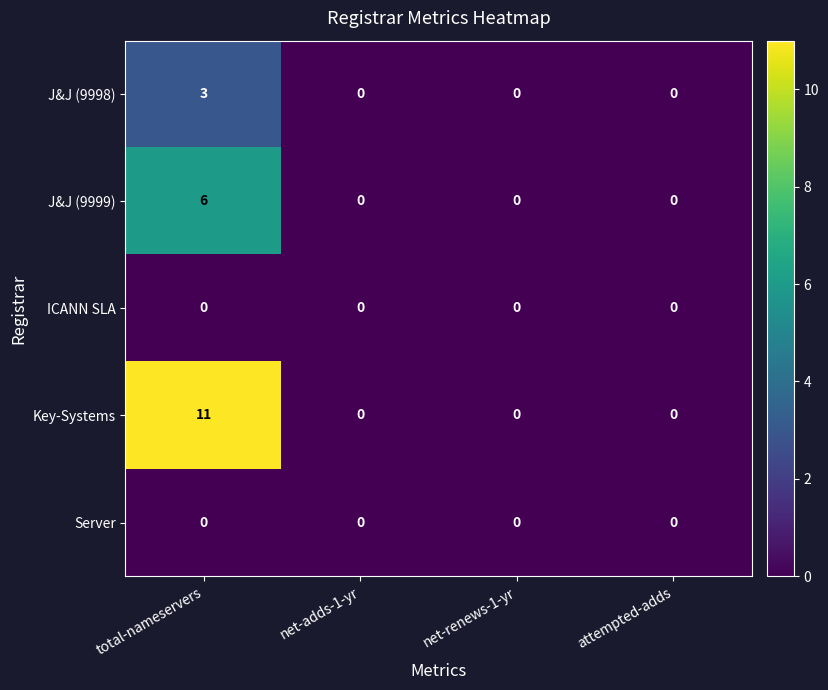

At which category is the sum across all series the highest?

total-nameservers